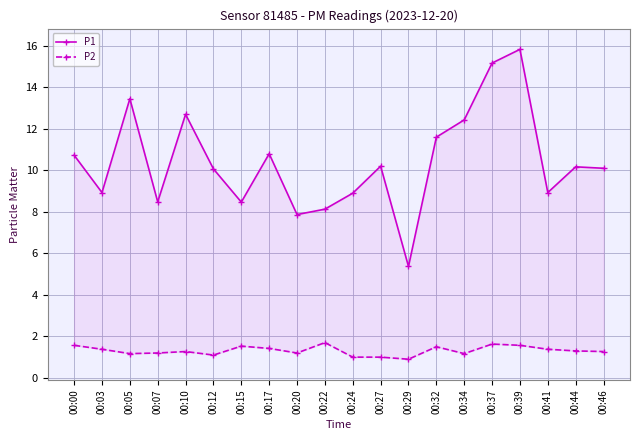

At which category is the sum across all series the highest?

00:39